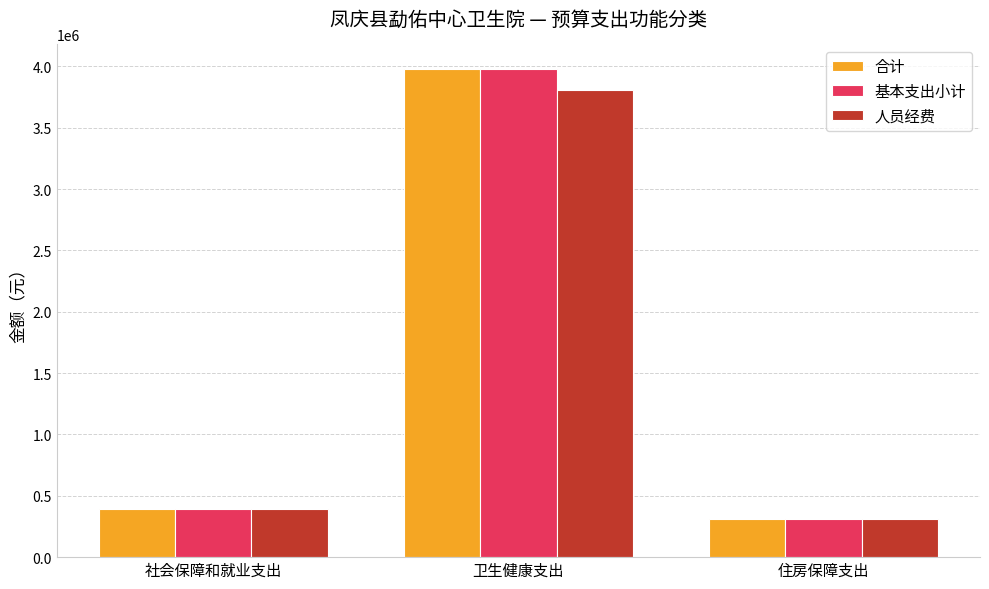

What is the difference between the maximum and minimum values in the 合计 series?

3673441.9